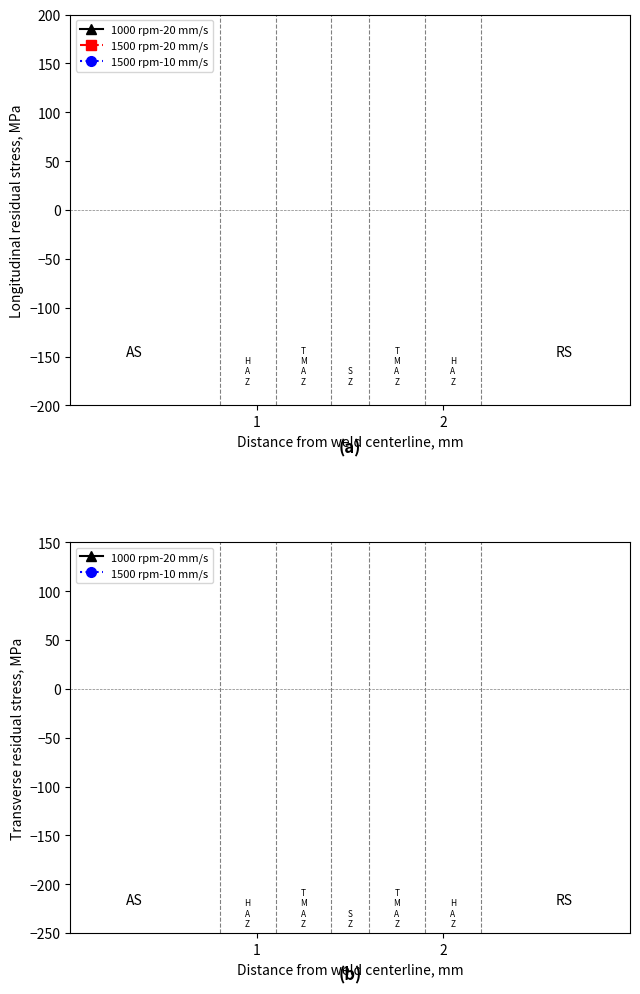

At which category does the chart reach its minimum across all series?

1